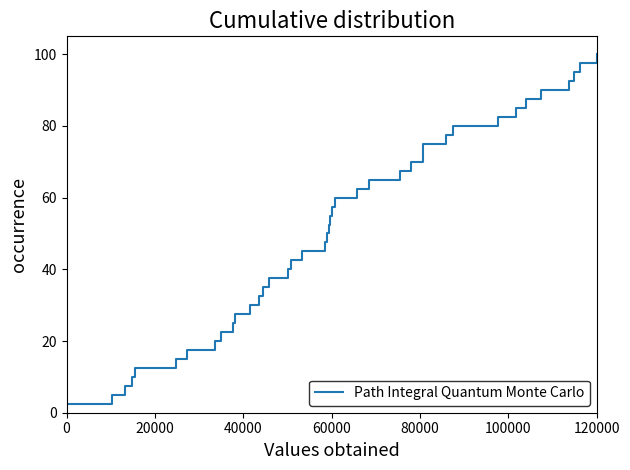

What is the minimum value shown in the chart?

2.5